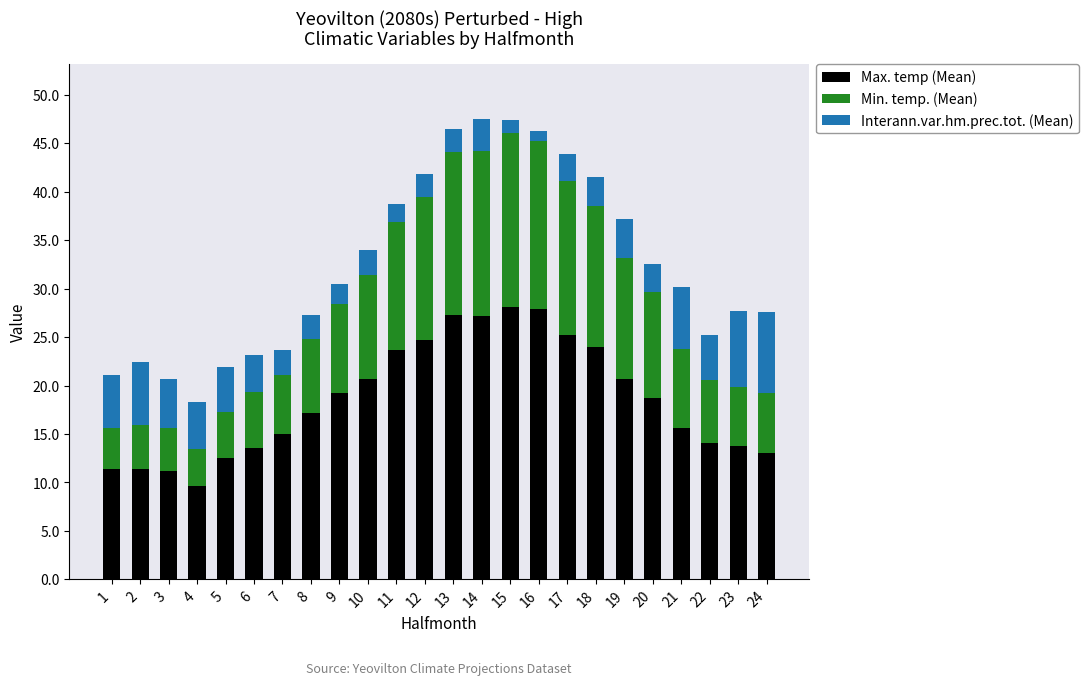

The Max. temp (Mean) series shows 24.0 at 18. True or false?

True